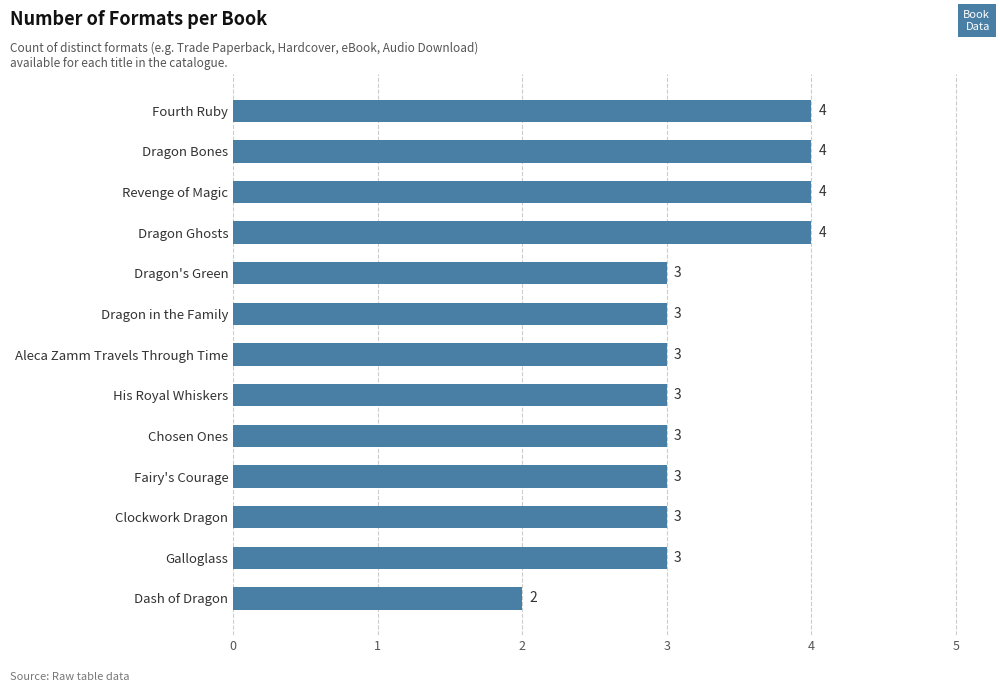

True or false: the data shows 3 at Fairy's Courage.

True